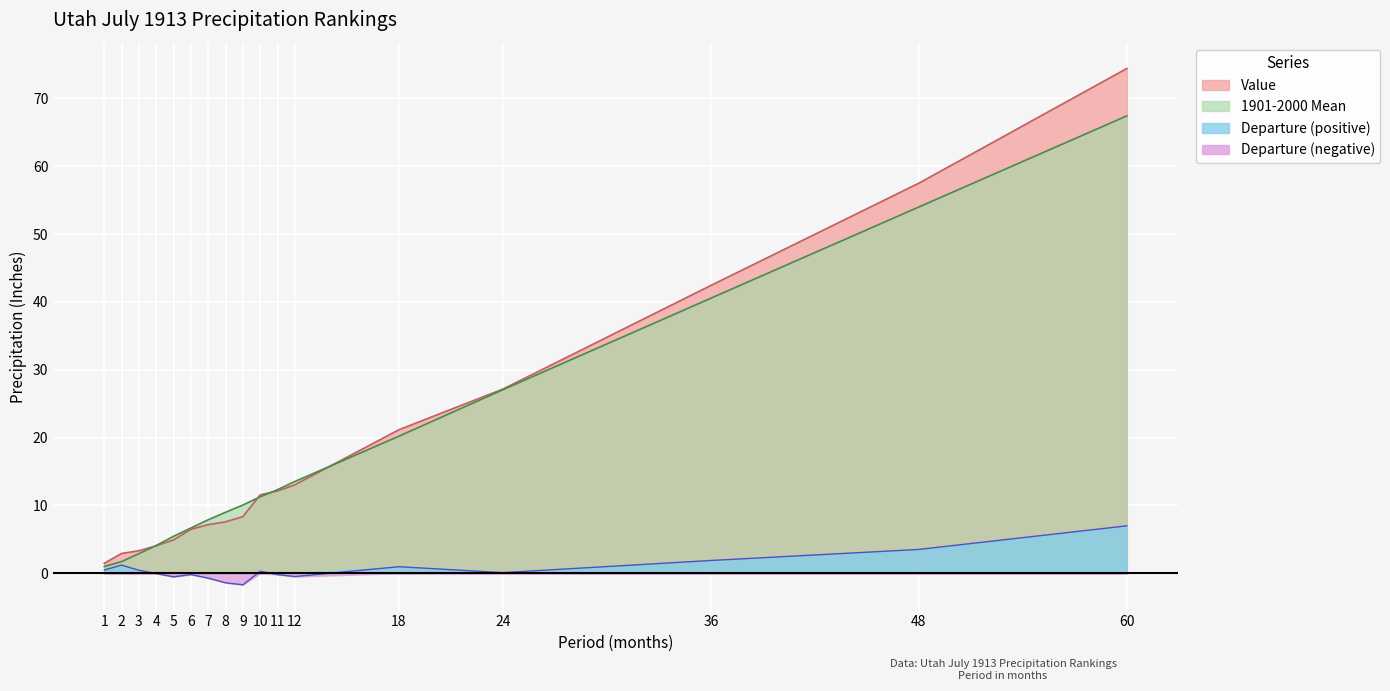

True or false: Departure and 1901-2000 Mean cross at least once.

False